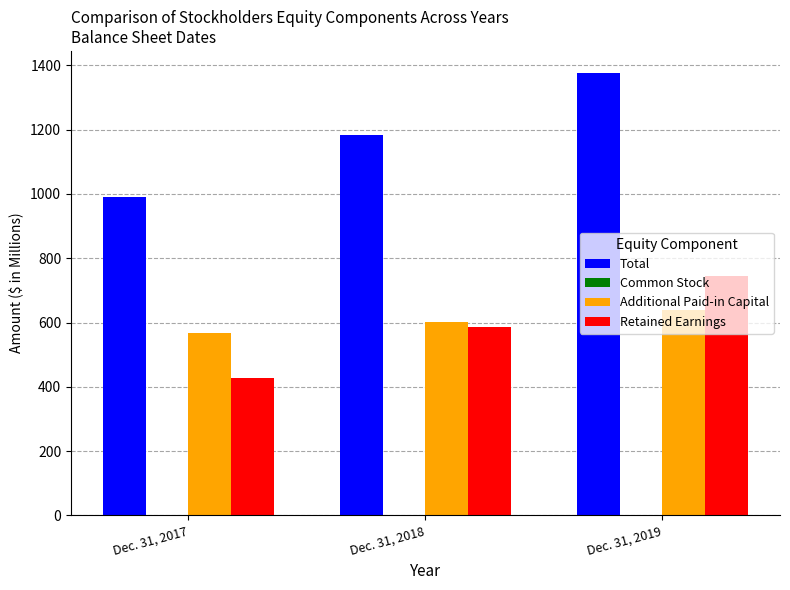

Which category has the highest value in the Additional Paid-in Capital series?

Dec. 31, 2019